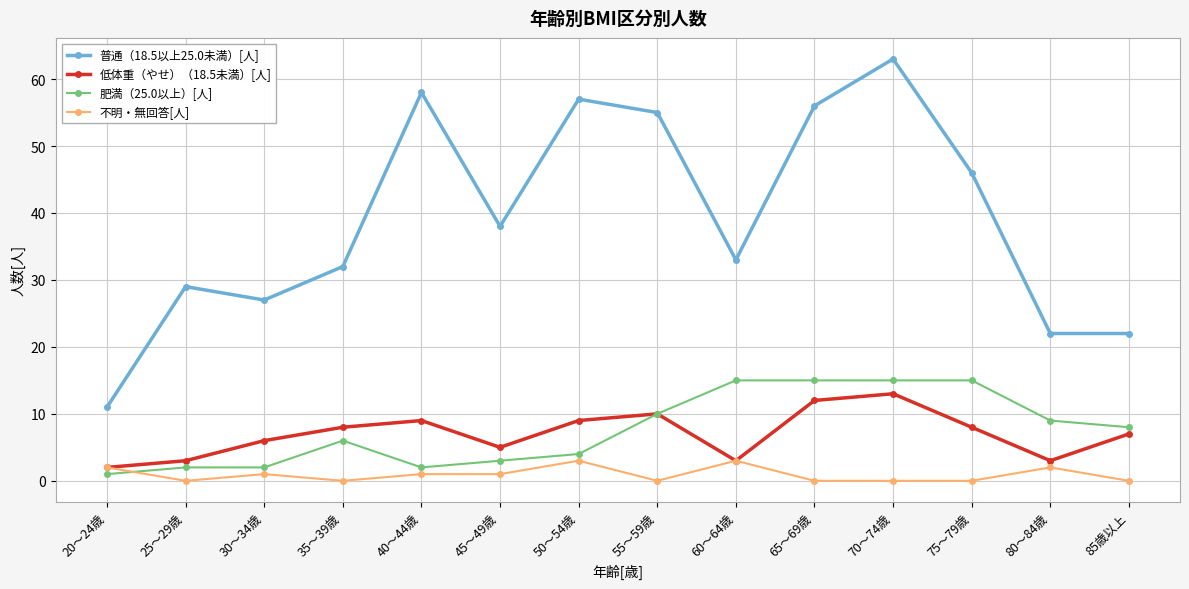

True or false: 普通（18.5以上25.0未満）[人] and 肥満（25.0以上）[人] cross at least once.

False